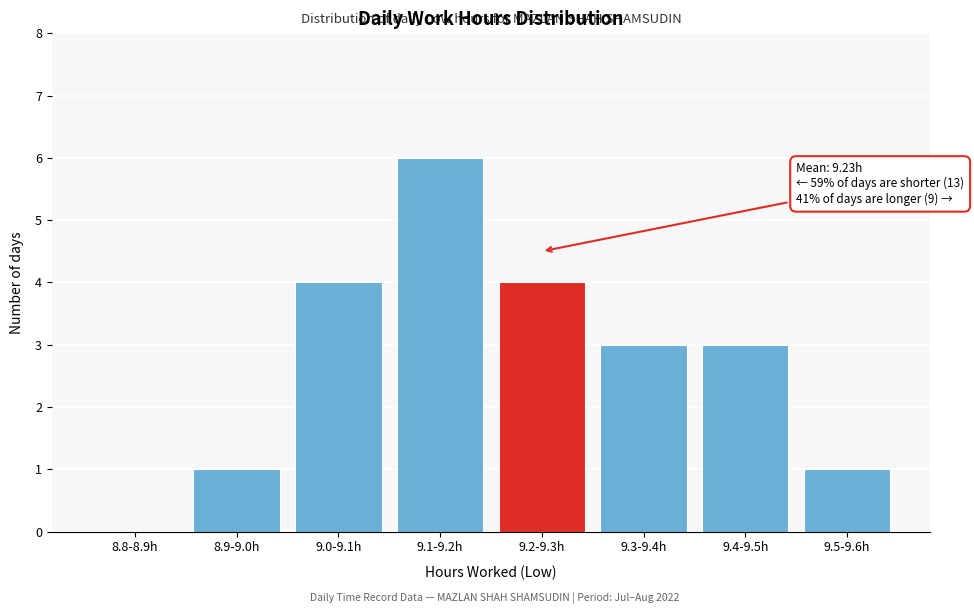

Reading right to left, list all the values displayed in this chart.

9.5-9.6h=1	9.4-9.5h=3	9.3-9.4h=3	9.2-9.3h=4	9.1-9.2h=6	9.0-9.1h=4	8.9-9.0h=1	8.8-8.9h=0